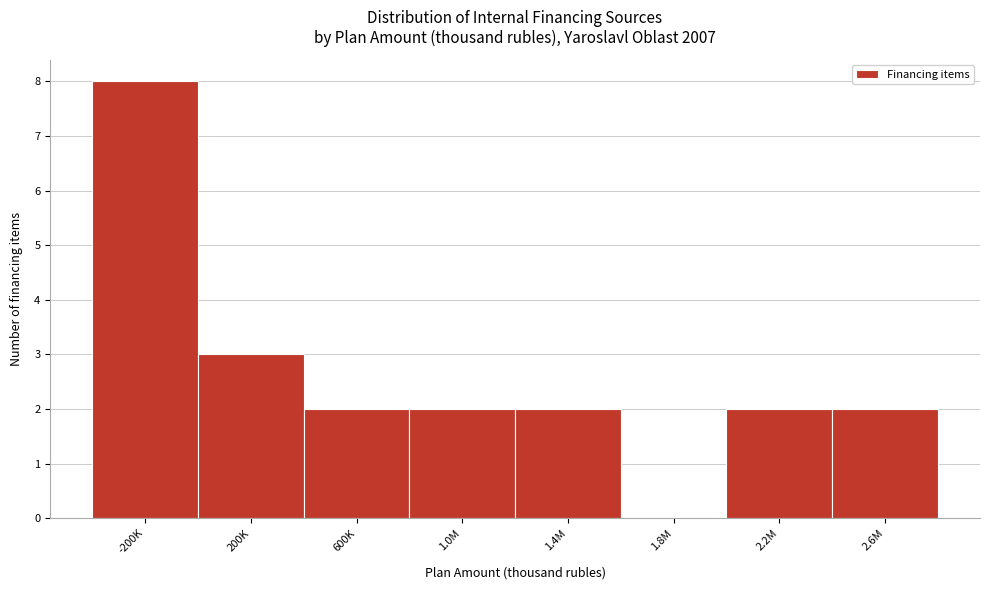

Reading left to right, what are all the values shown in this chart?

-200K=8	200K=3	600K=2	1.0M=2	1.4M=2	1.8M=0	2.2M=2	2.6M=2